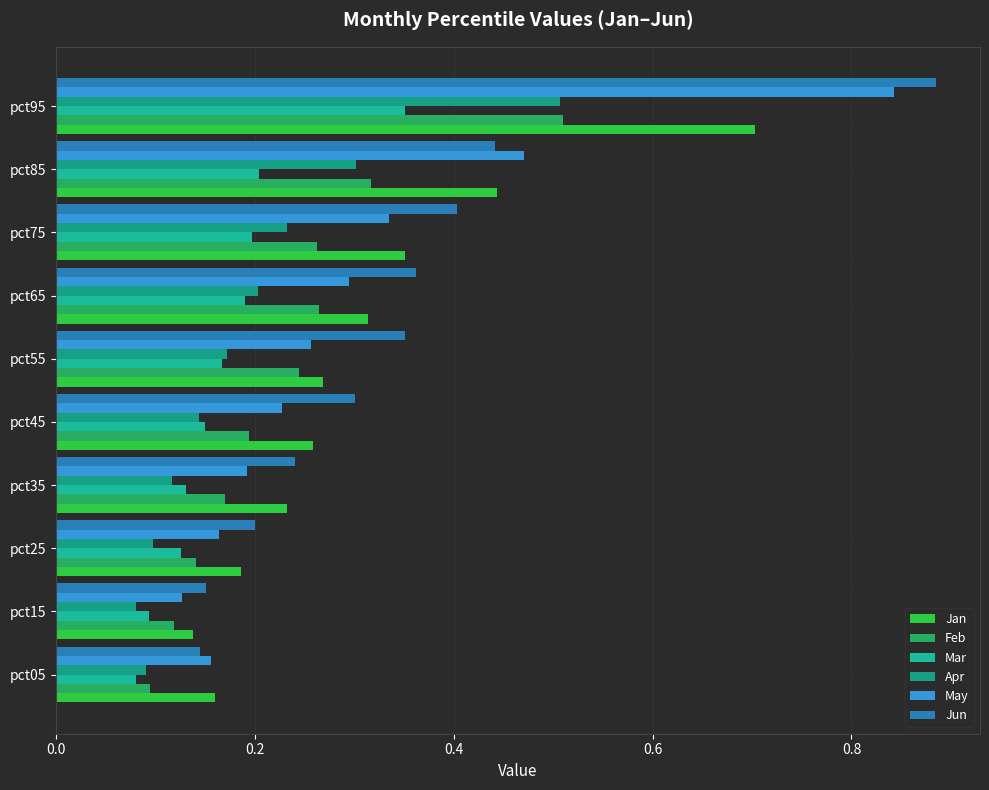

At which category does the chart reach its peak across all series?

pct95